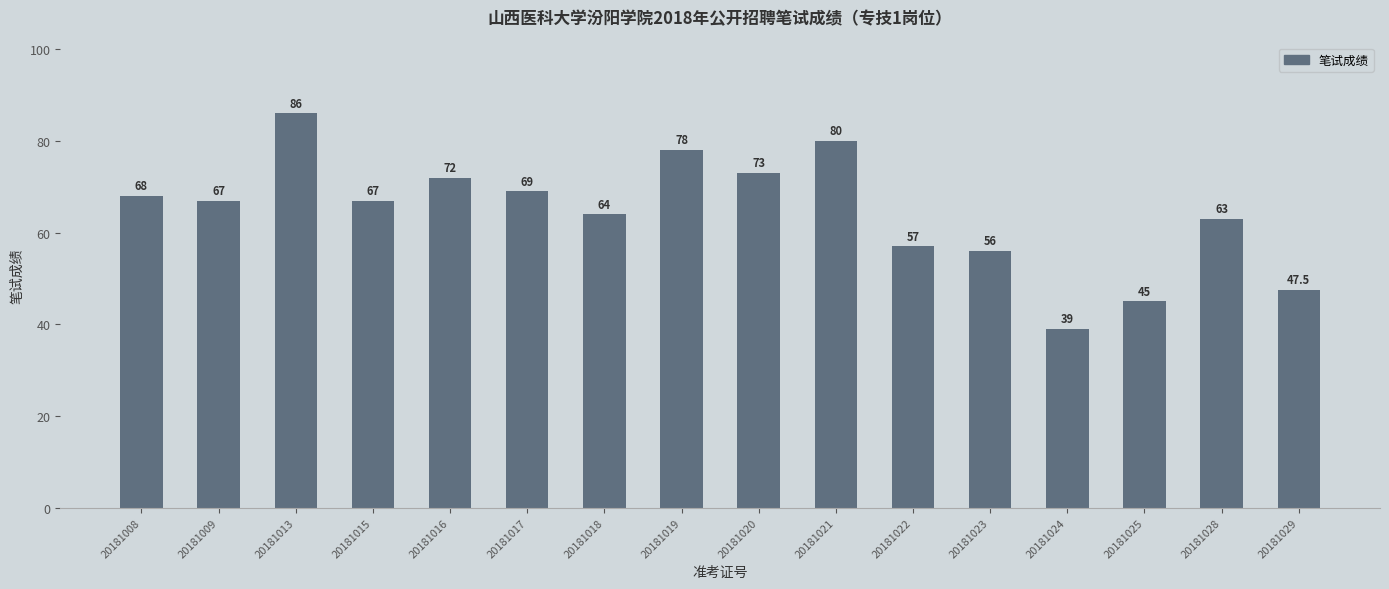

At which label is the value closest to 62?

20181028